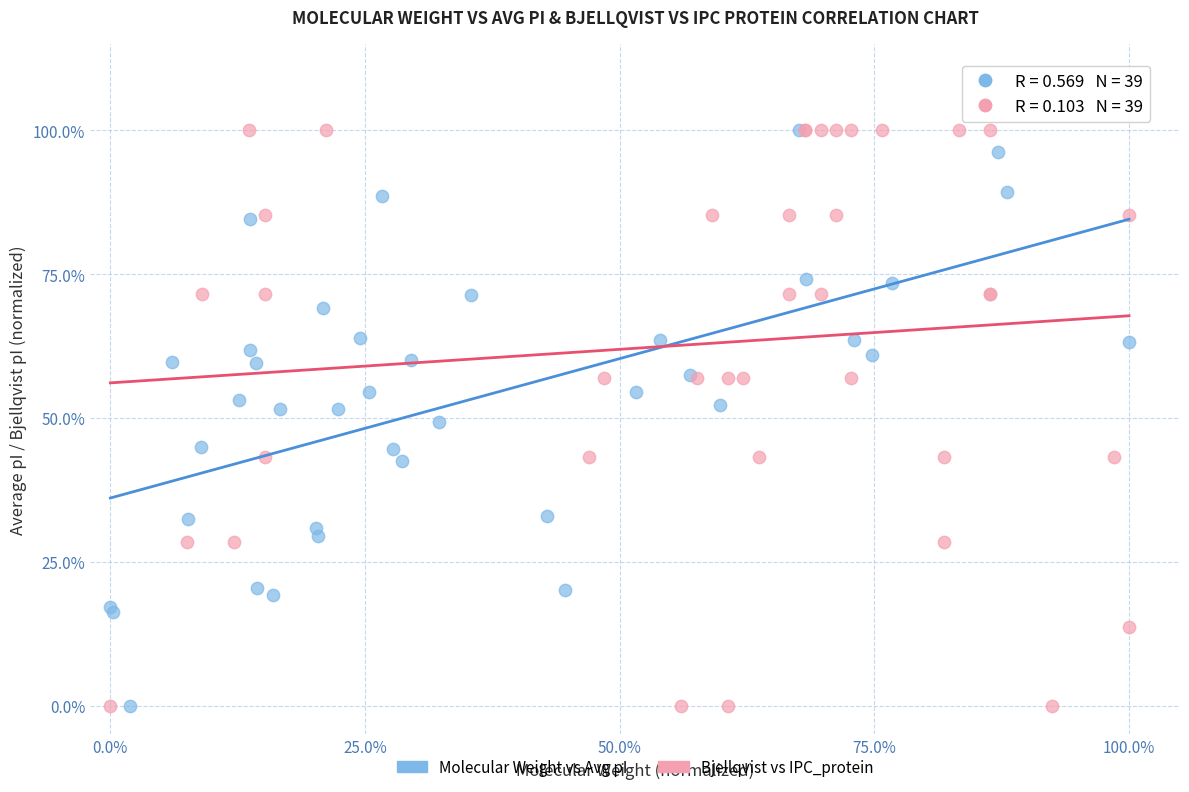

What are all the series names shown in the legend?

Molecular Weight vs Avg pI, Bjellqvist vs IPC_protein